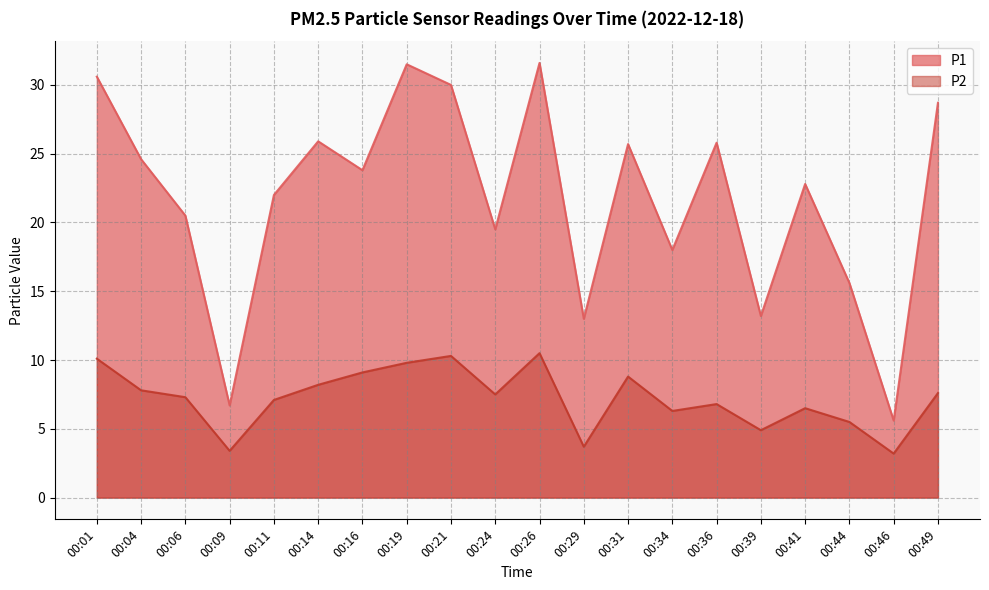

What is the sum of the P2 values at 00:41 and 00:06?

13.8